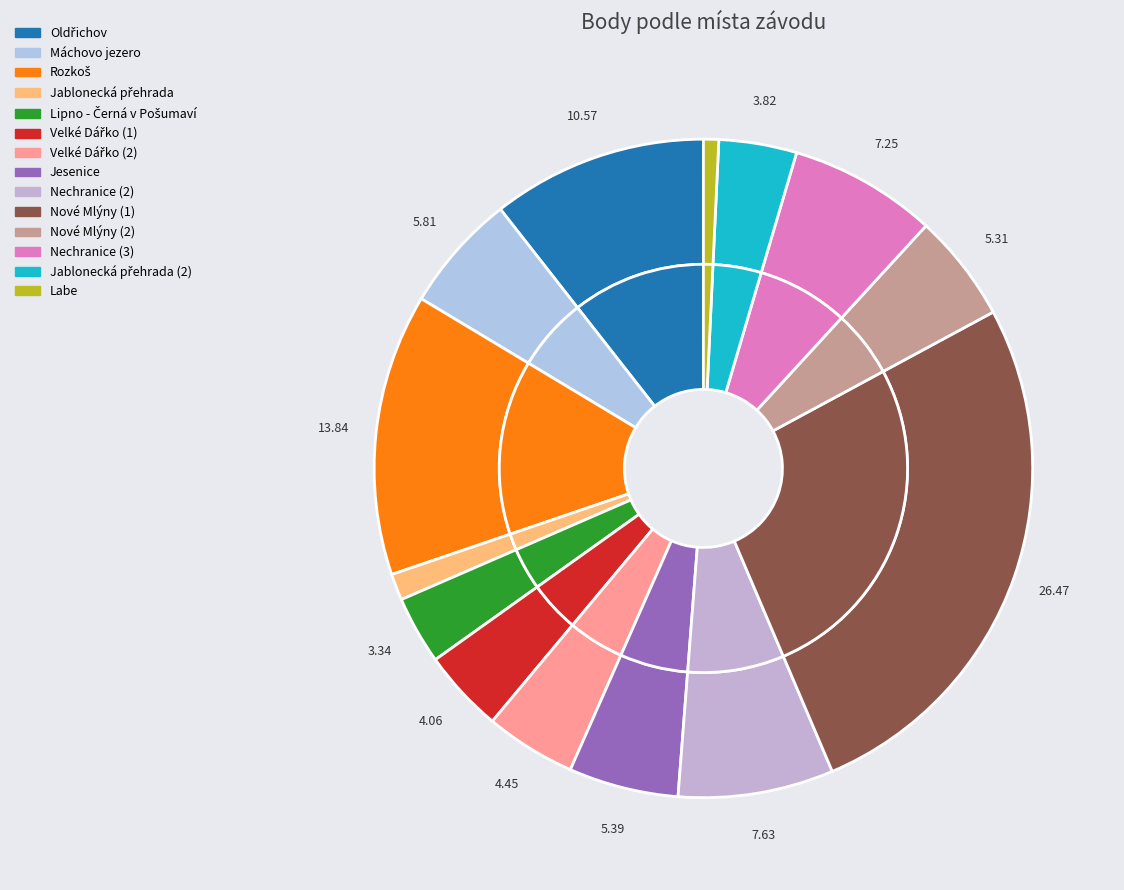

To the nearest percent, what portion does Jablonecká přehrada represent?

1%